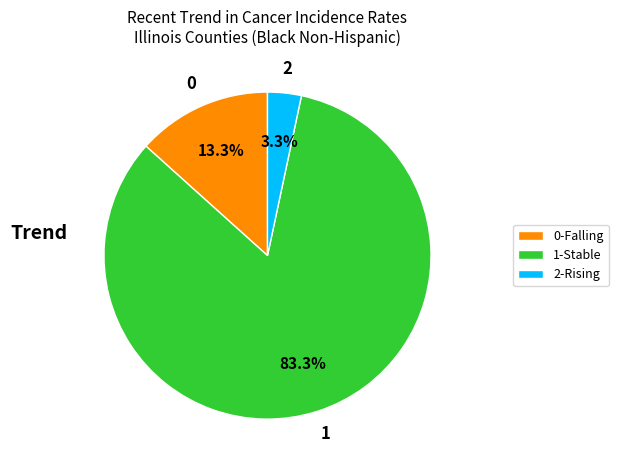

What is the smallest slice in the pie chart?

2-Rising